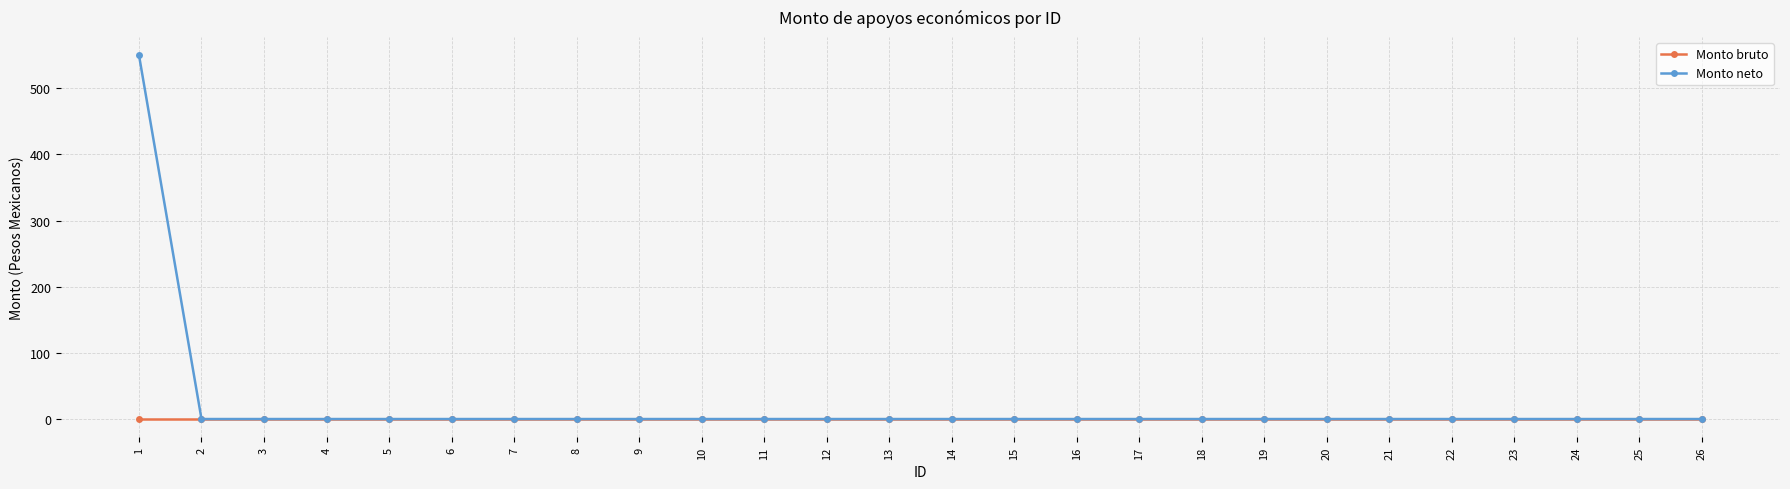

List the series in order of their peak value, lowest first.

Monto bruto, Monto neto